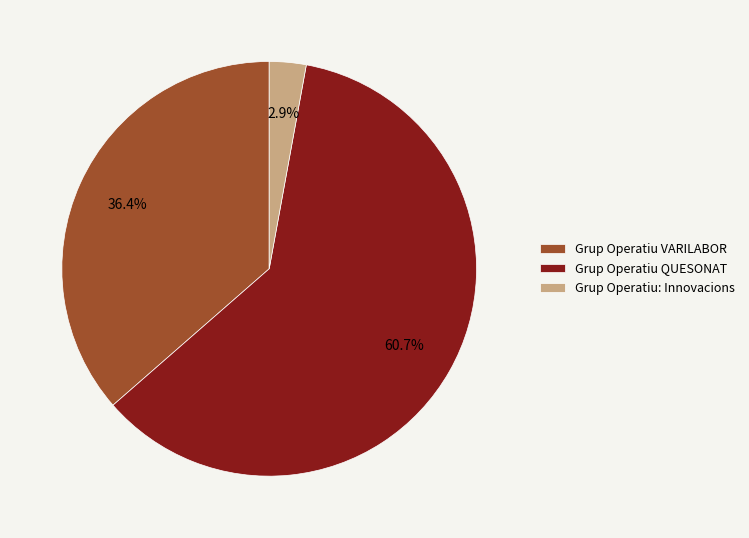

Which slice is the largest?

Grup Operatiu QUESONAT